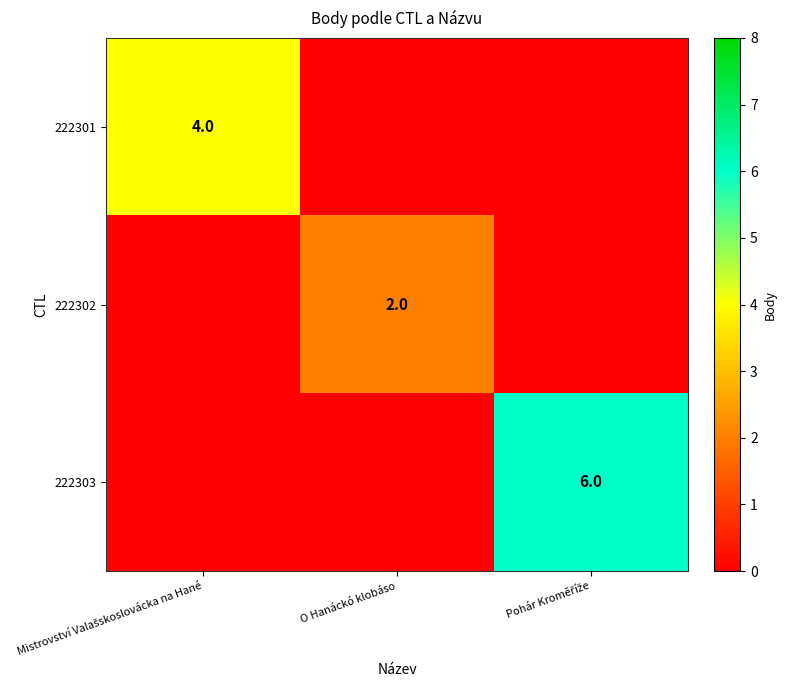

List the labels in order of 222301 value, smallest first.

O Hanáckó klobáso, Pohár Kroměříže, Mistrovství Valašskoslovácka na Hané